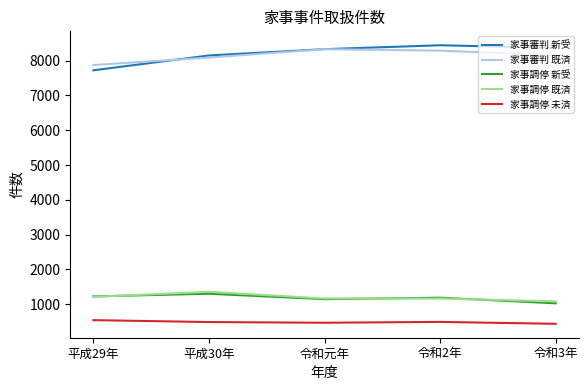

Which label corresponds to the largest value in the chart?

令和2年